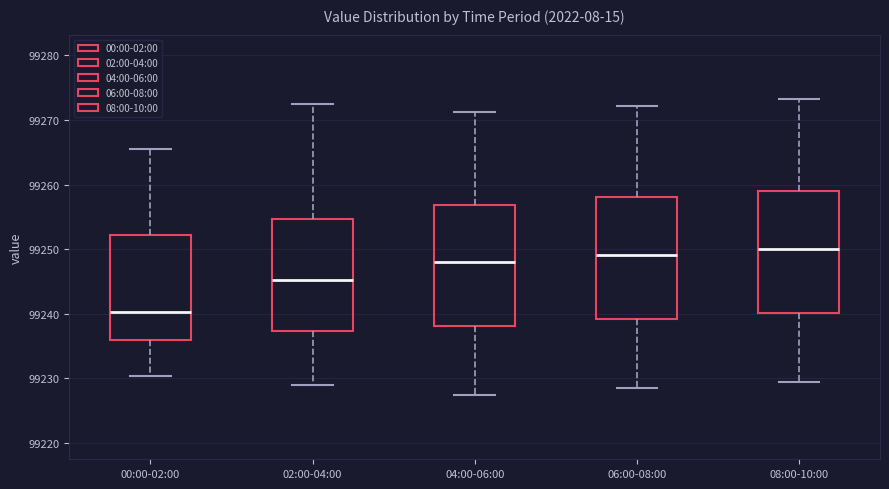

Reading left to right, read every box against the y-axis: the position of its median line, the range the box covers, and the ends of its whiskers. The values are not printed on the chart, so give them approximately, as read against the axis.

00:00-02:00: median 99240, box 99236 to 99252, whiskers 99230 to 99265
02:00-04:00: median 99245, box 99237 to 99255, whiskers 99229 to 99273
04:00-06:00: median 99248, box 99238 to 99257, whiskers 99227 to 99271
06:00-08:00: median 99249, box 99239 to 99258, whiskers 99228 to 99272
08:00-10:00: median 99250, box 99240 to 99259, whiskers 99229 to 99273